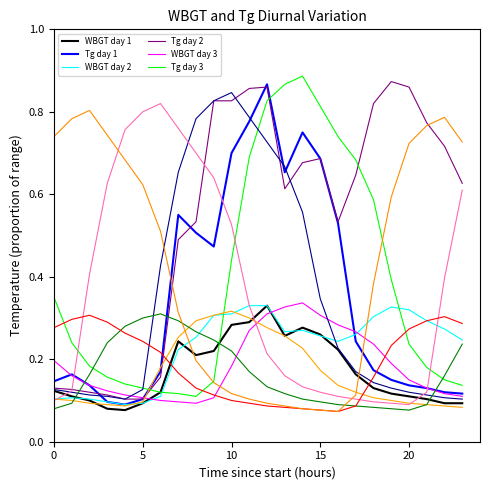

What is the difference between the highest and lowest values at 0?

0.2